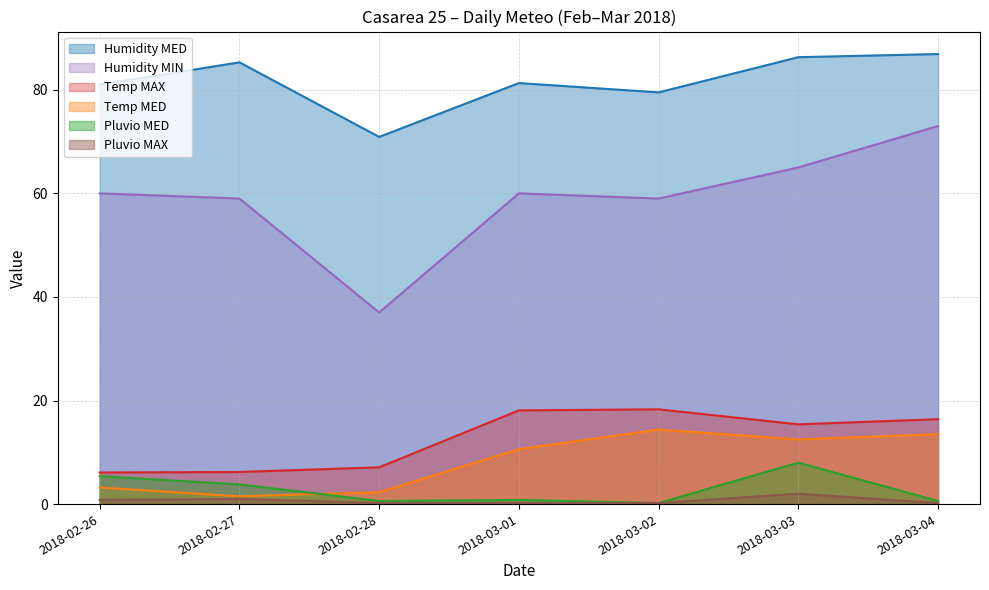

True or false: Temp MAX has a value of 6.1 at 2018-02-26.

True